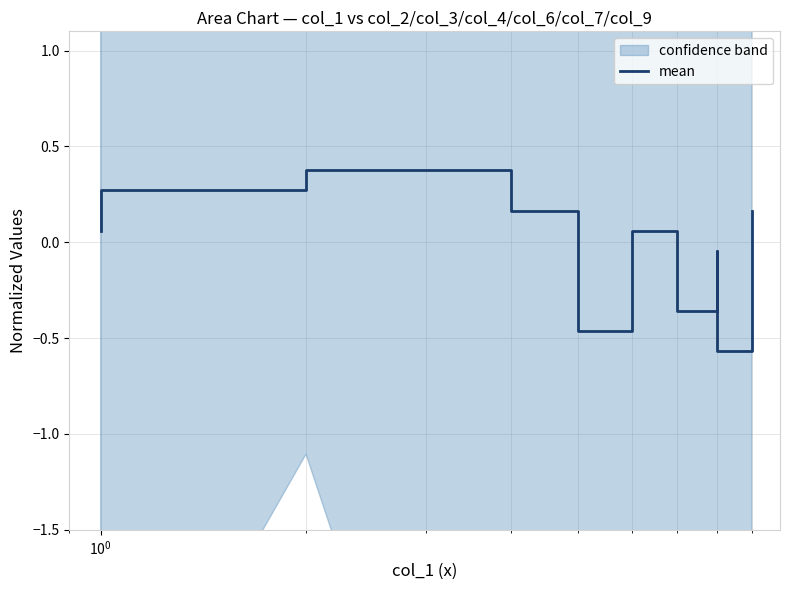

Does the chart display data point markers on the line(s)?

No